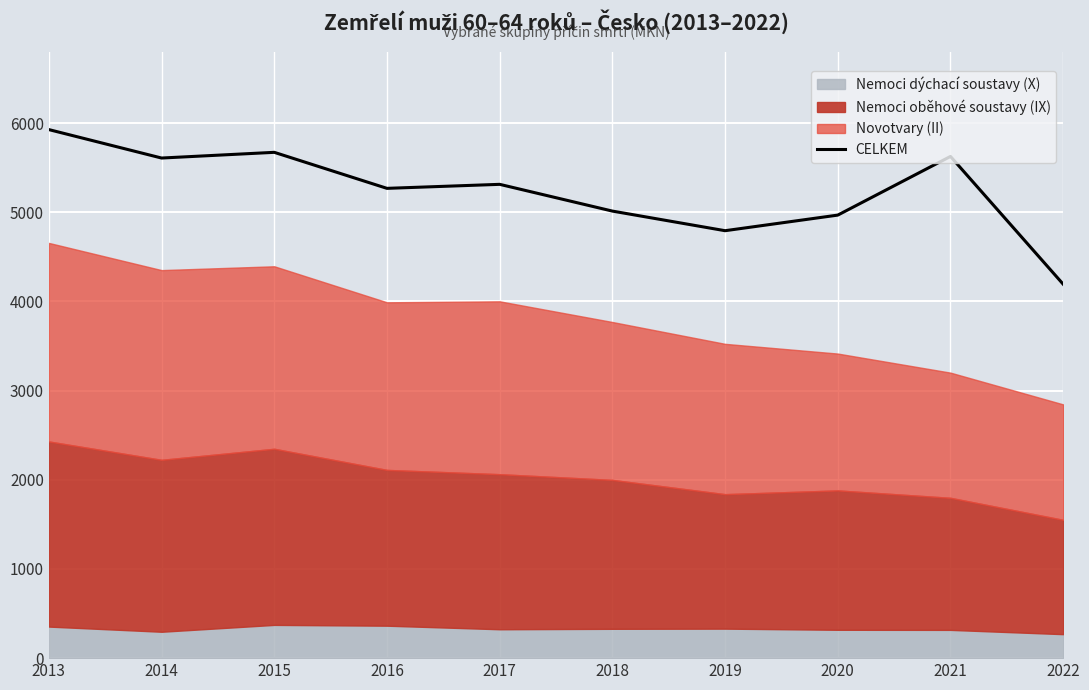

At which category does the chart reach its peak across all series?

2013